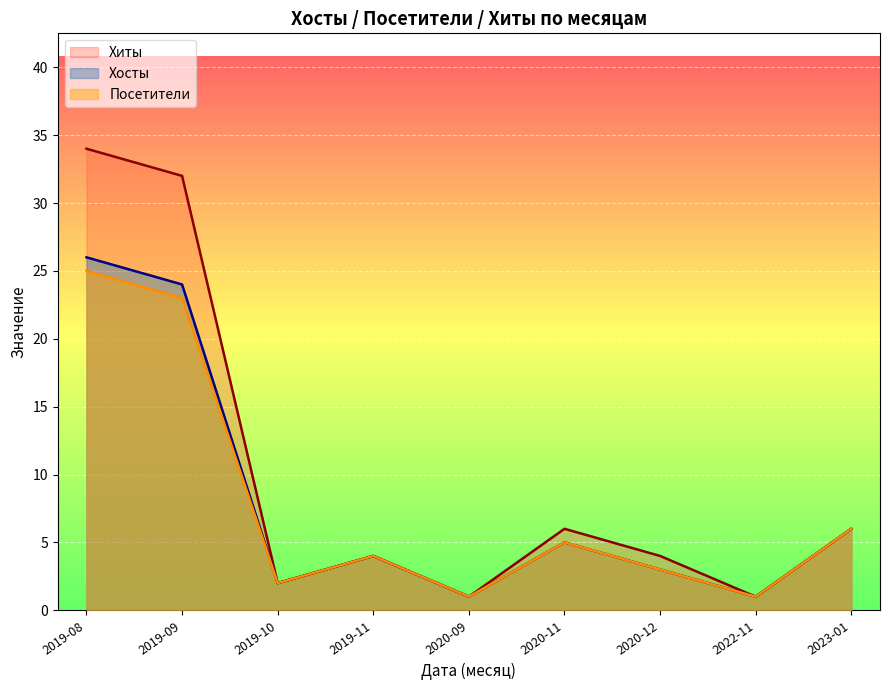

Reading left to right, transcribe all the data shown in this chart.

Хиты: 34	32	2	4	1	6	4	1	6
Хосты: 26	24	2	4	1	5	3	1	6
Посетители: 25	23	2	4	1	5	3	1	6